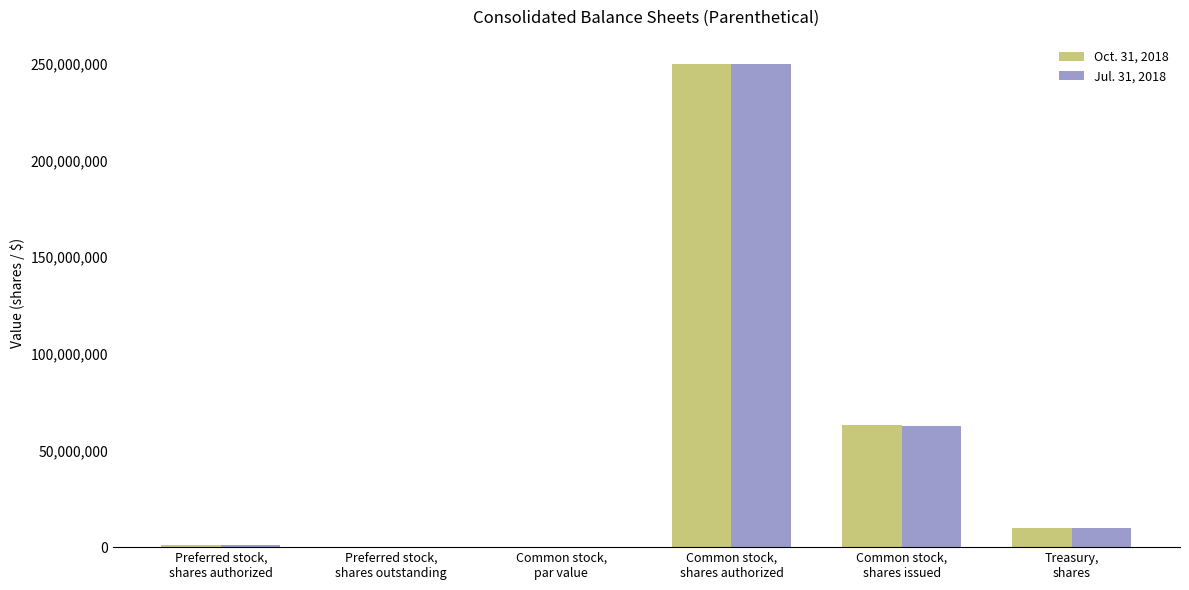

How many series are shown in this chart?

2